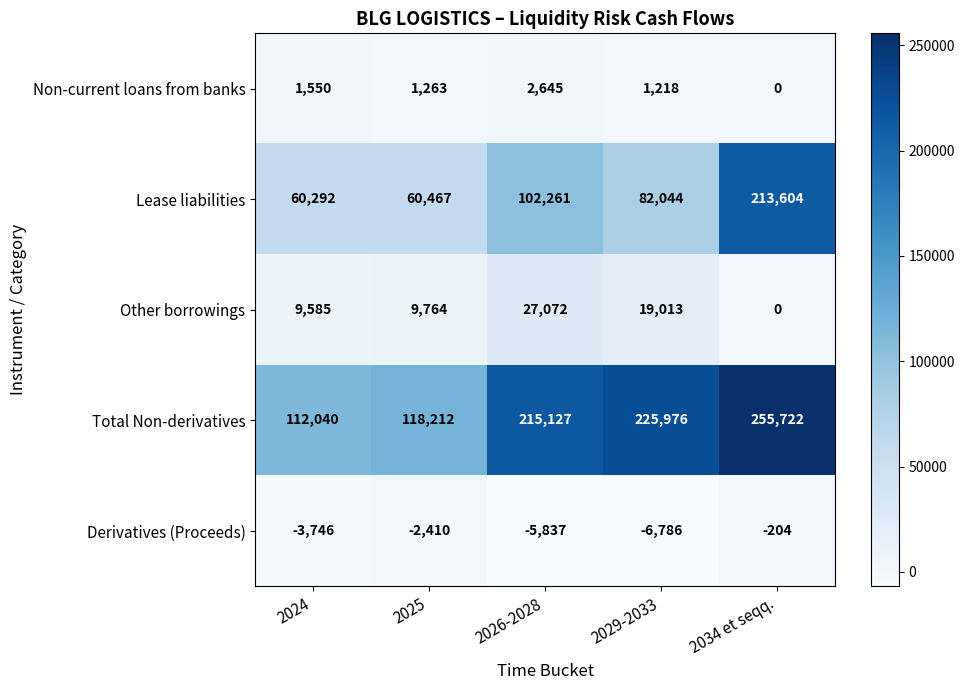

Reading left to right, list all the values displayed in this chart.

Non-current loans from banks: 1550	1263	2645	1218	0
Lease liabilities: 60292	60467	102261	82044	213604
Other borrowings: 9585	9764	27072	19013	0
Total Non-derivatives: 112040	118212	215127	225976	255722
Derivatives (Proceeds): -3746	-2410	-5837	-6786	-204